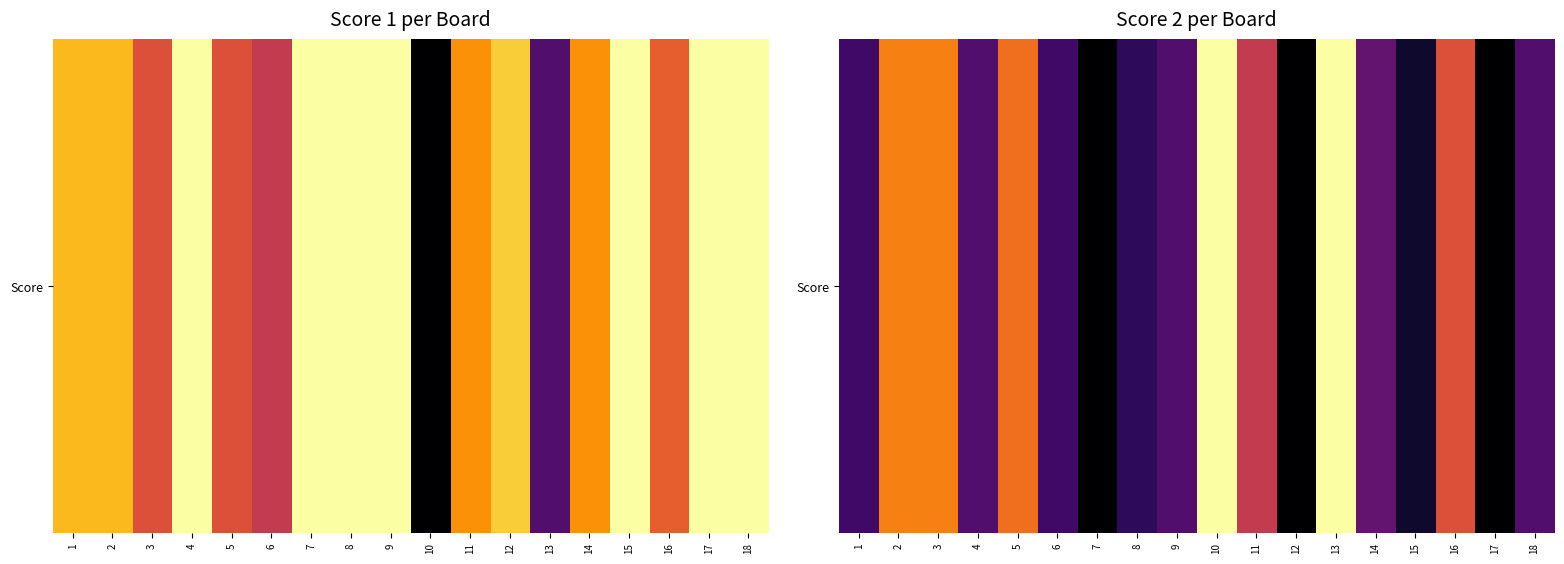

What is the sum of the values at 10 and 7?

25